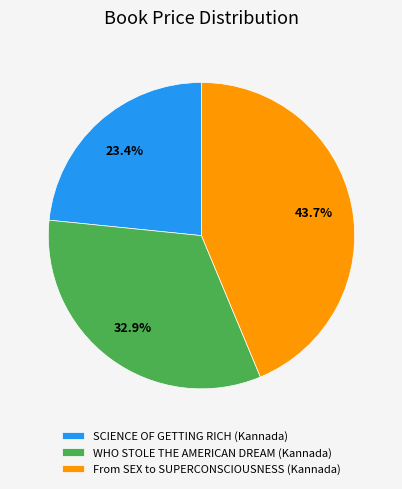

Between SCIENCE OF GETTING RICH (Kannada) and From SEX to SUPERCONSCIOUSNESS (Kannada), which is larger?

From SEX to SUPERCONSCIOUSNESS (Kannada)